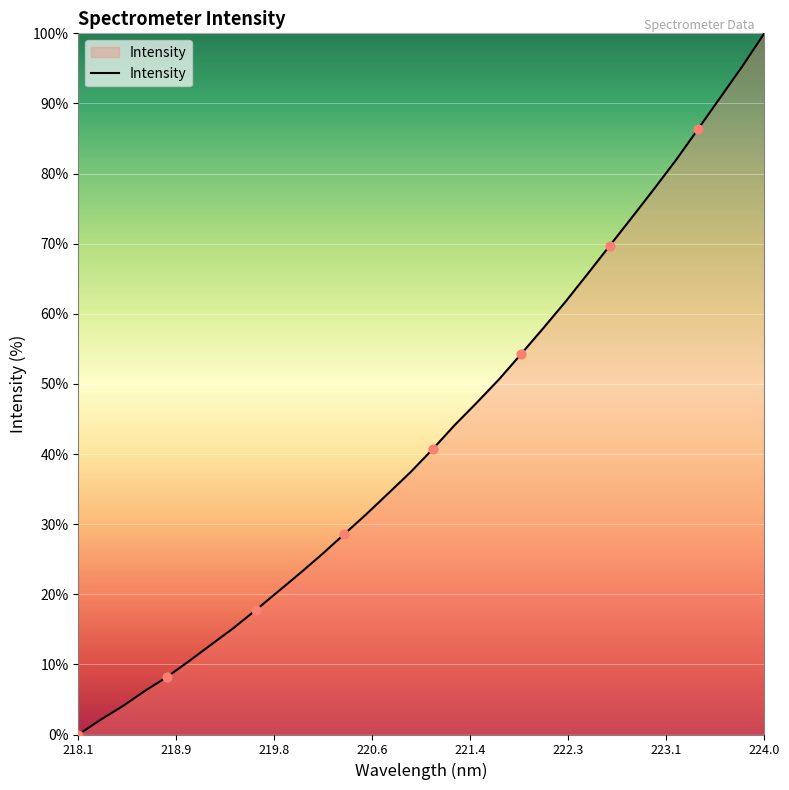

What is the maximum value shown in the chart?

100.0